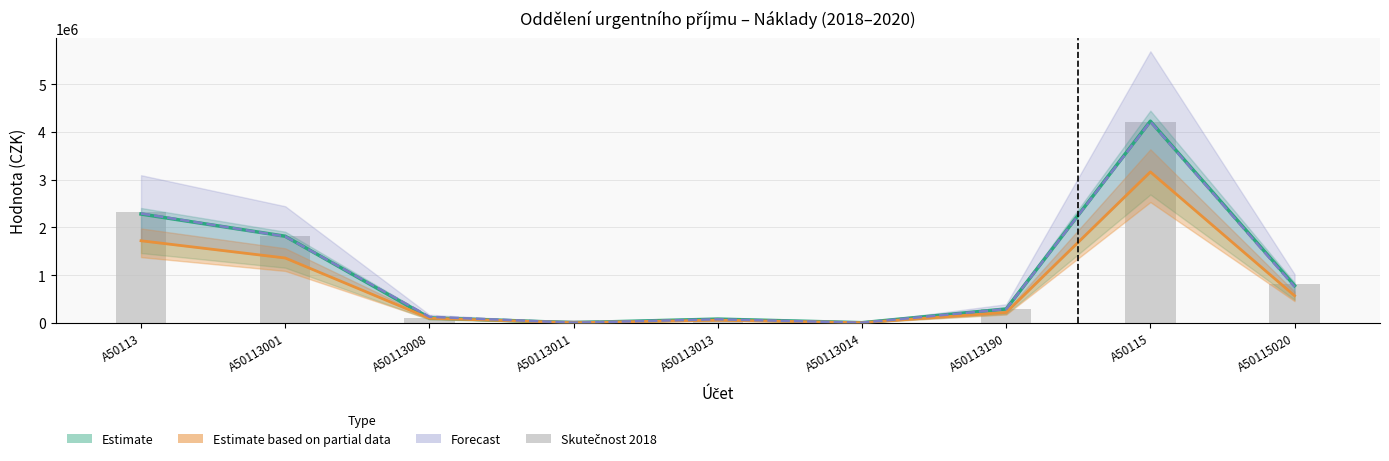

True or false: the data shows 40730.9 at A50113013.

False